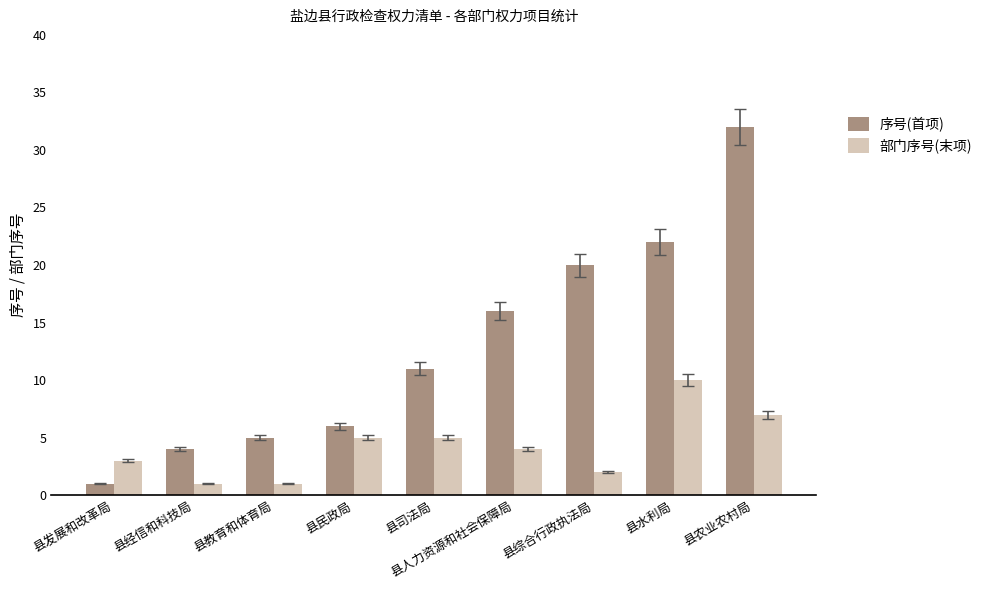

What are all the series names shown in the legend?

序号(首项), 部门序号(末项)